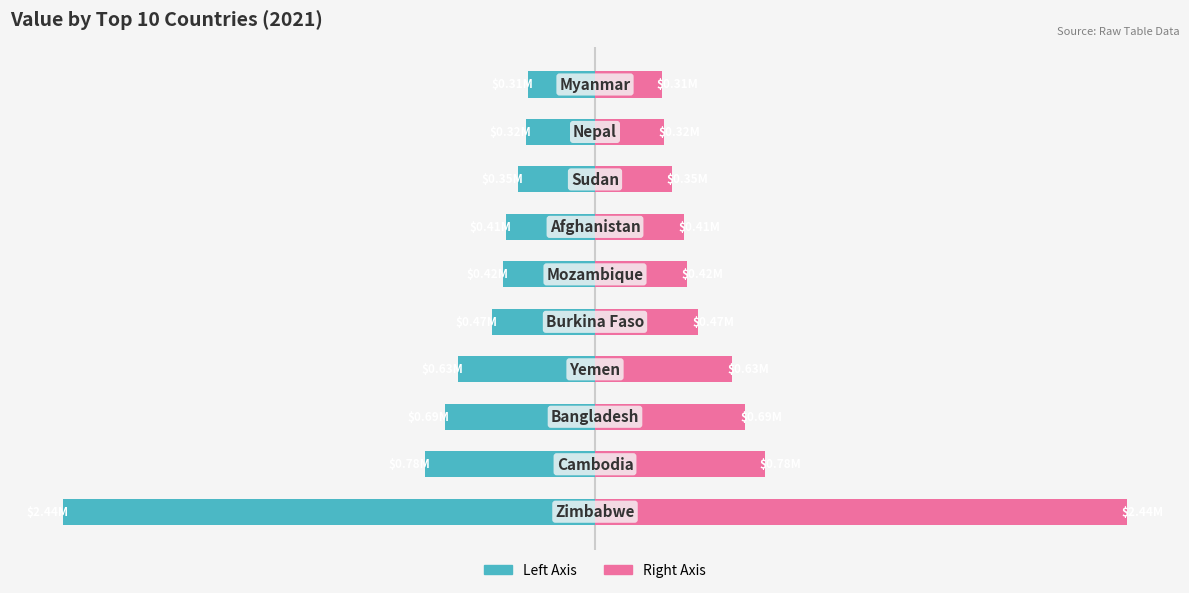

What is the spread (max minus min) of values at 2?

1380153.6